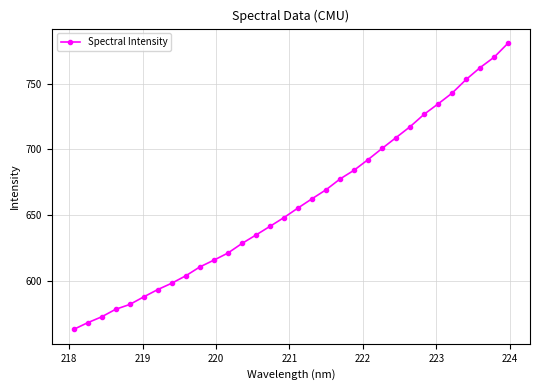

What is the value of the 8th point from the left?

598.0